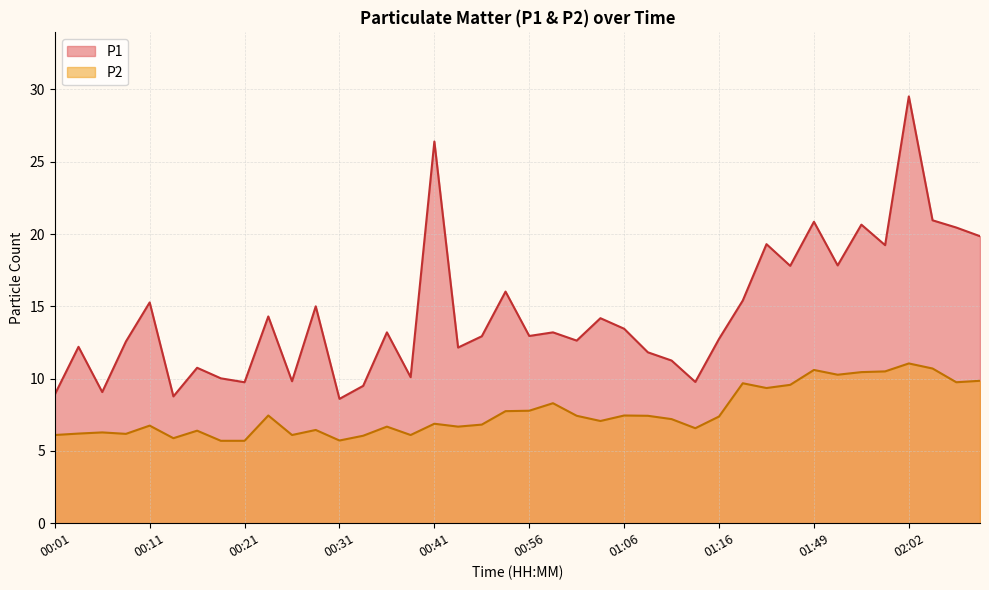

At which label is P1 closest to 19?

01:59